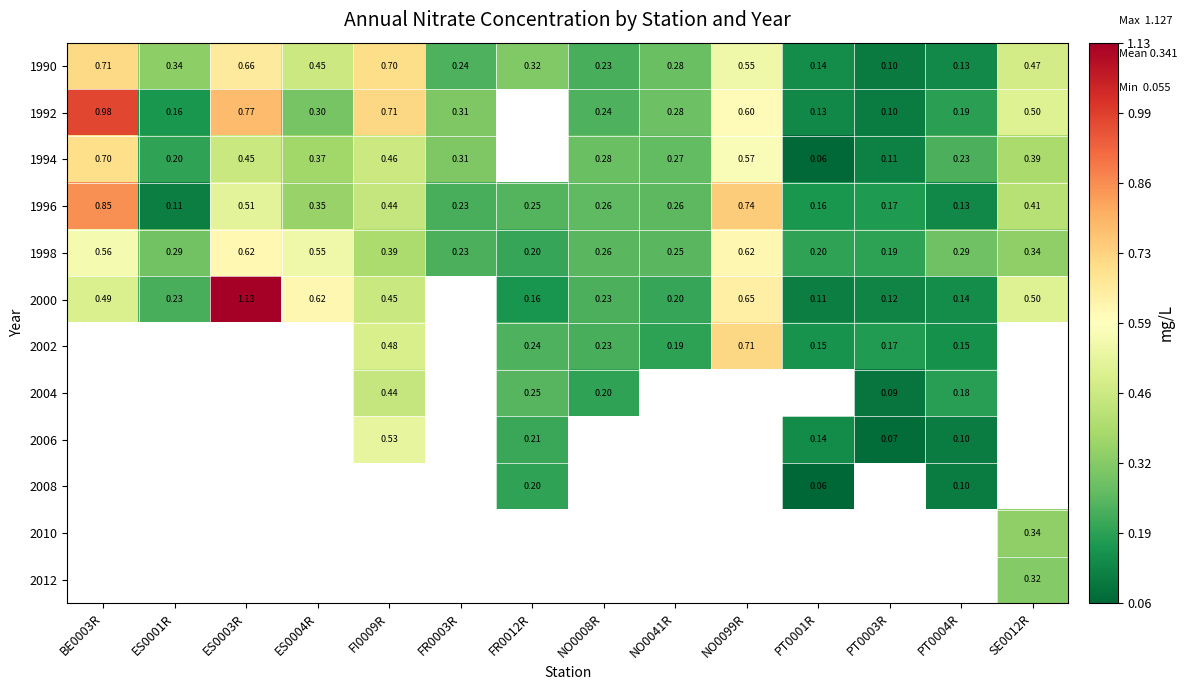

What is the spread (max minus min) of values at PT0001R?

0.1